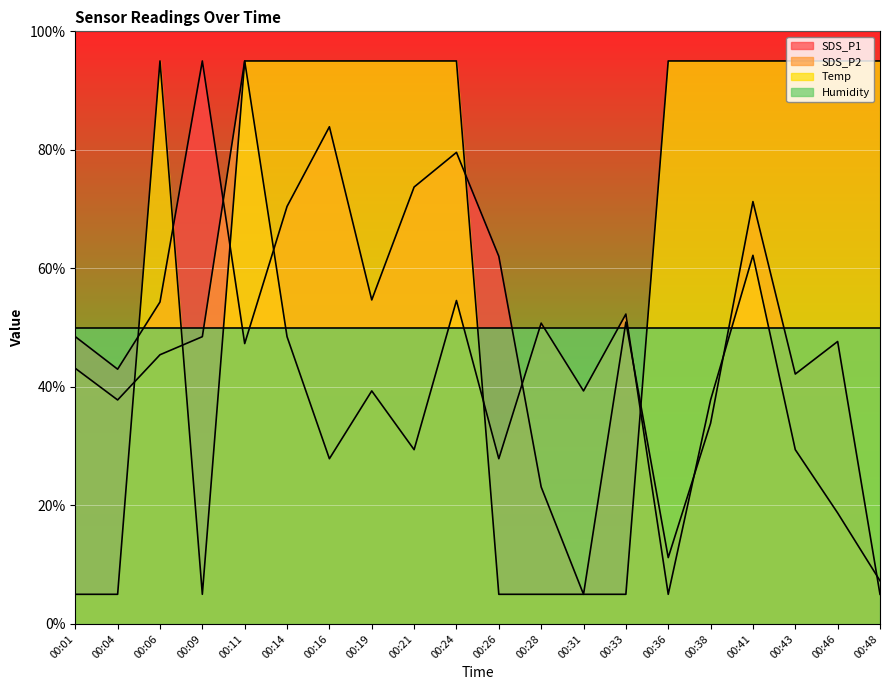

Count the Temp values in the range 5 to 95.

20